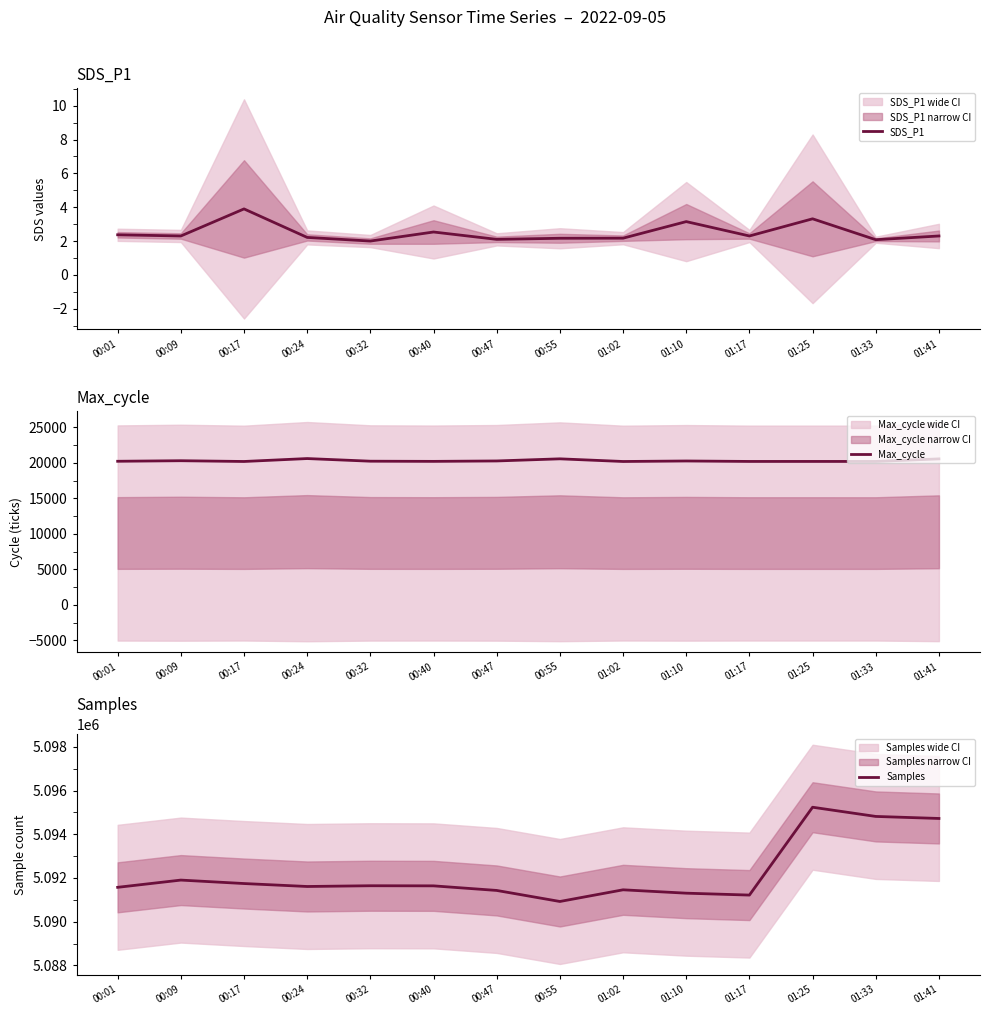

How many categories are shown in the chart?

14